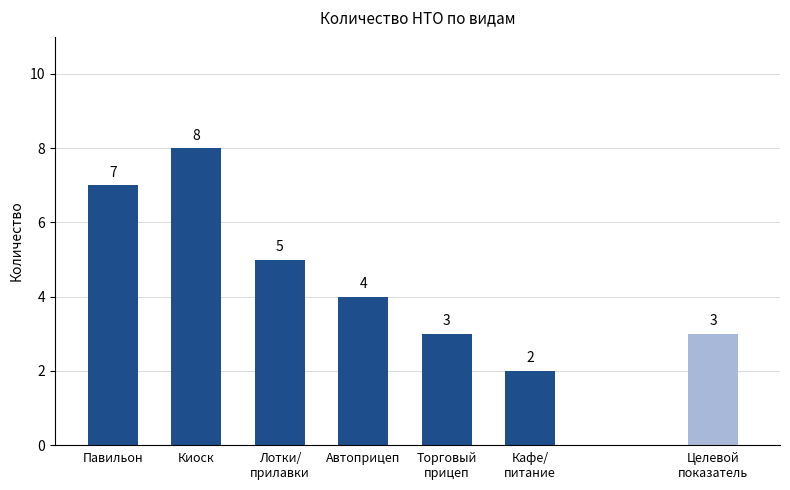

What is the smallest value displayed?

2